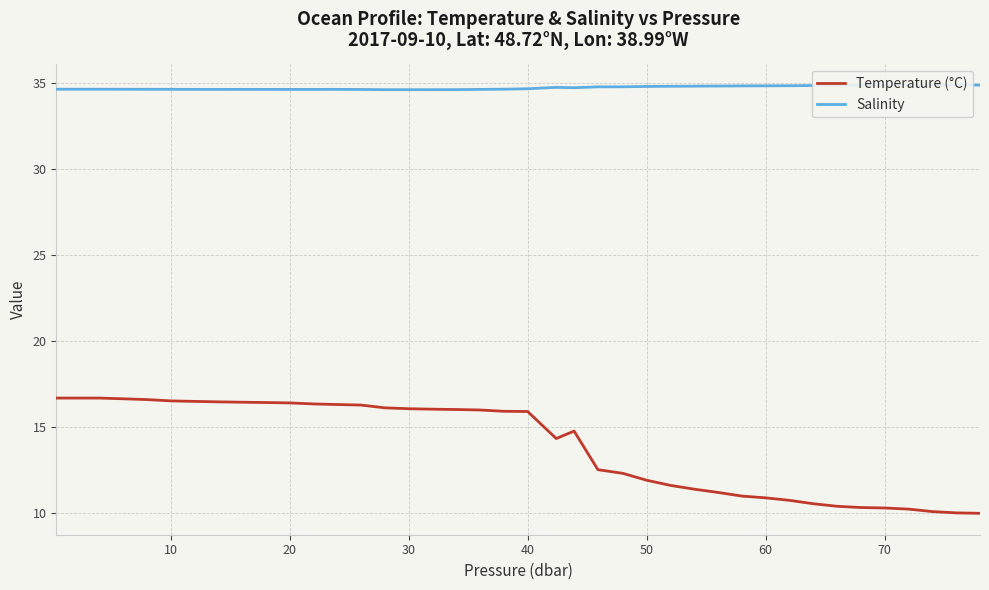

True or false: Salinity and Temperature (°C) cross at least once.

False